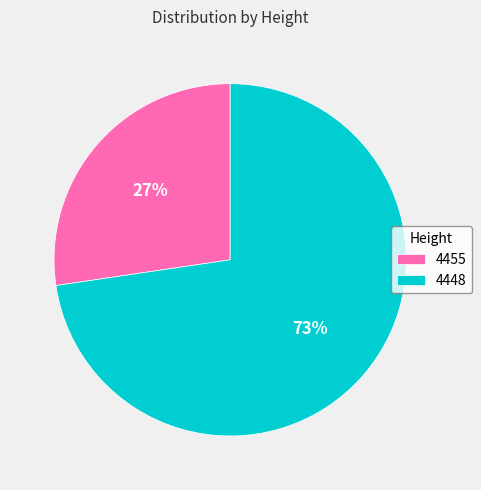

Rank the categories by value from lowest to highest.

4455, 4448